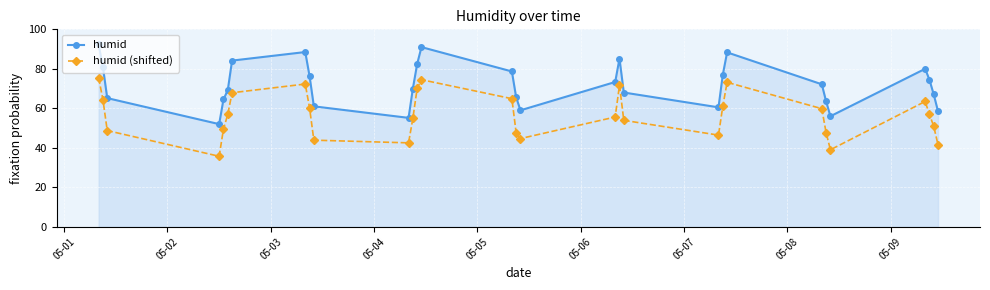

True or false: humid (shifted) and humid intersect in this chart.

False